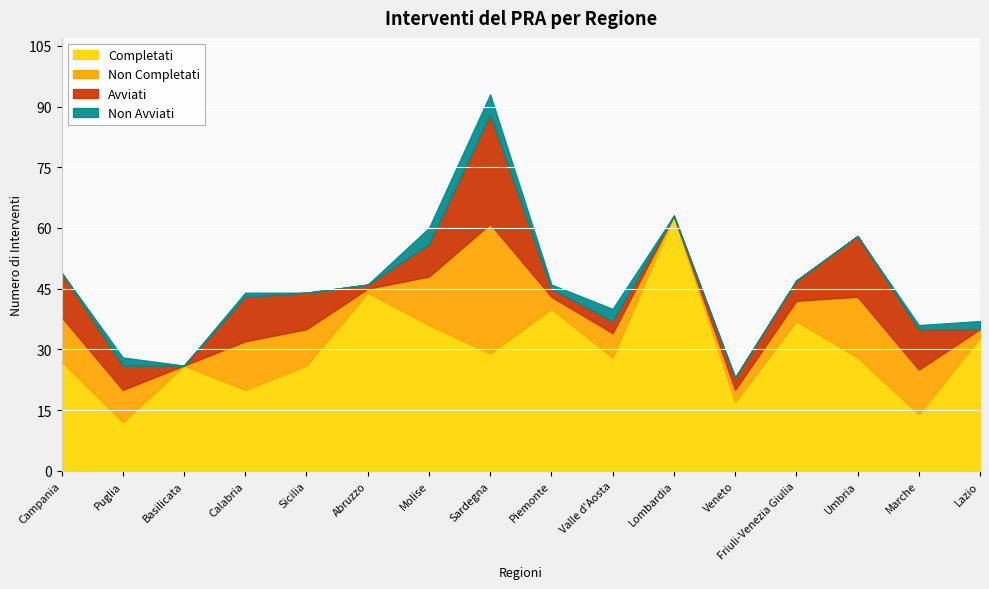

Between Marche and Friuli-Venezia Giulia, which is larger?

Friuli-Venezia Giulia